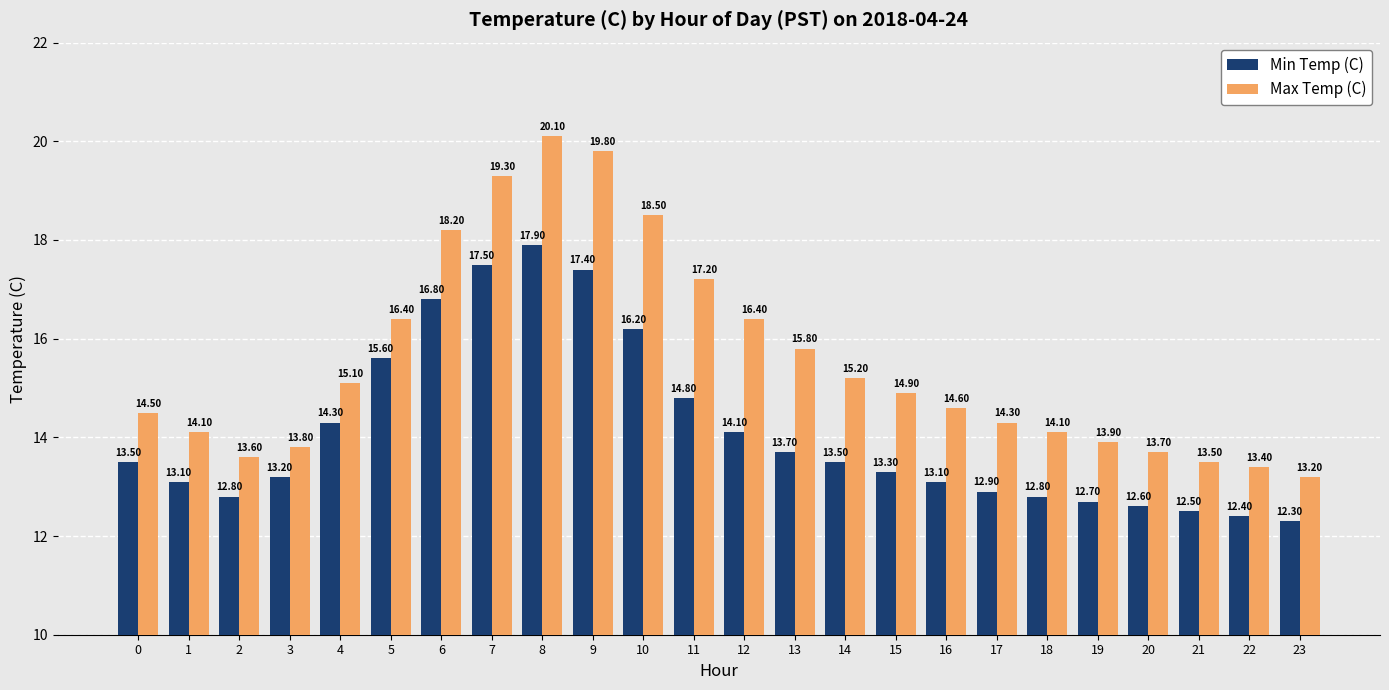

How many groups of bars are there?

24